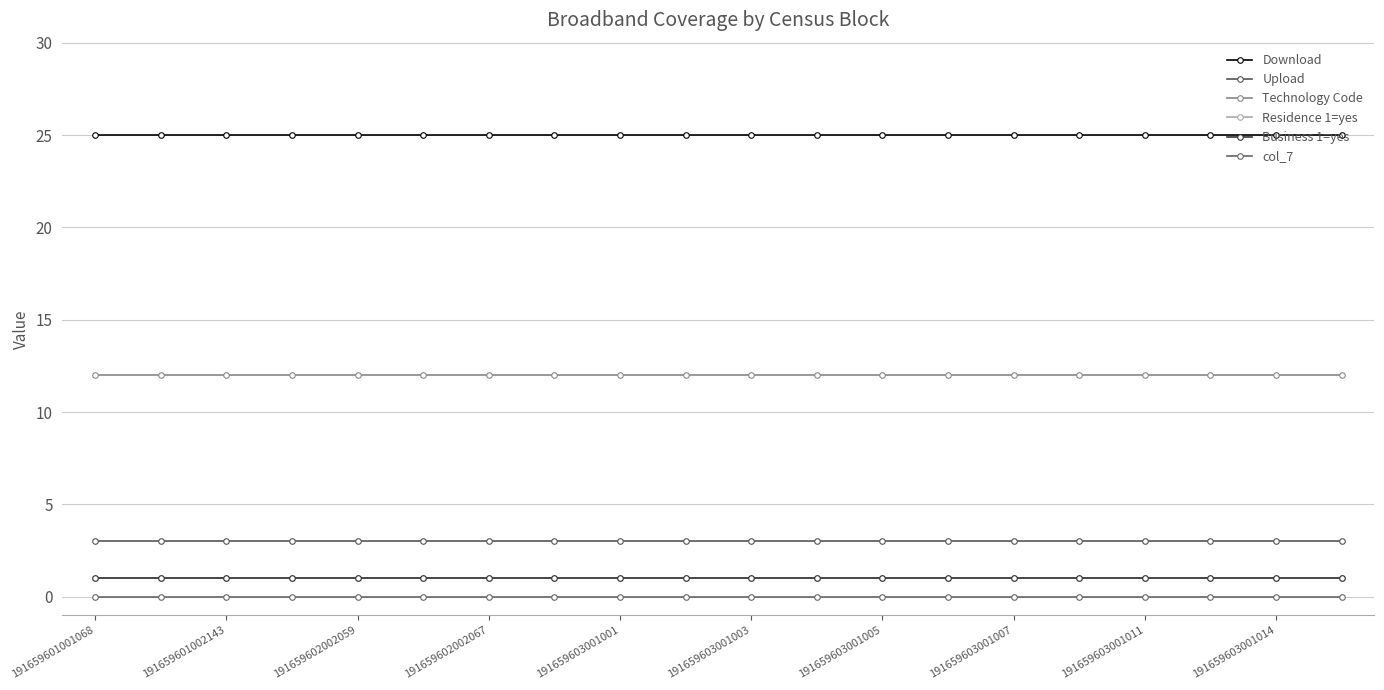

Reading left to right, list all the values displayed in this chart.

Download: 25	25	25	25	25	25	25	25	25	25	25	25	25	25	25	25	25	25	25	25
Upload: 3	3	3	3	3	3	3	3	3	3	3	3	3	3	3	3	3	3	3	3
Technology Code: 12	12	12	12	12	12	12	12	12	12	12	12	12	12	12	12	12	12	12	12
Residence 1=yes: 1	1	1	1	1	1	1	1	1	1	1	1	1	1	1	1	1	1	1	1
Business 1=yes: 1	1	1	1	1	1	1	1	1	1	1	1	1	1	1	1	1	1	1	1
col_7: 0	0	0	0	0	0	0	0	0	0	0	0	0	0	0	0	0	0	0	0